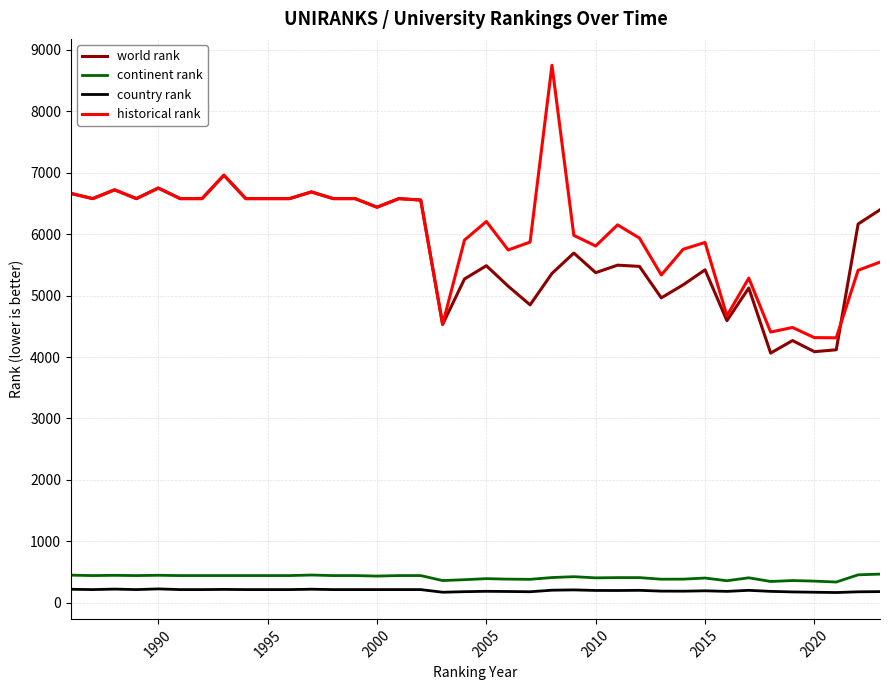

True or false: continent rank and world rank cross at least once.

False